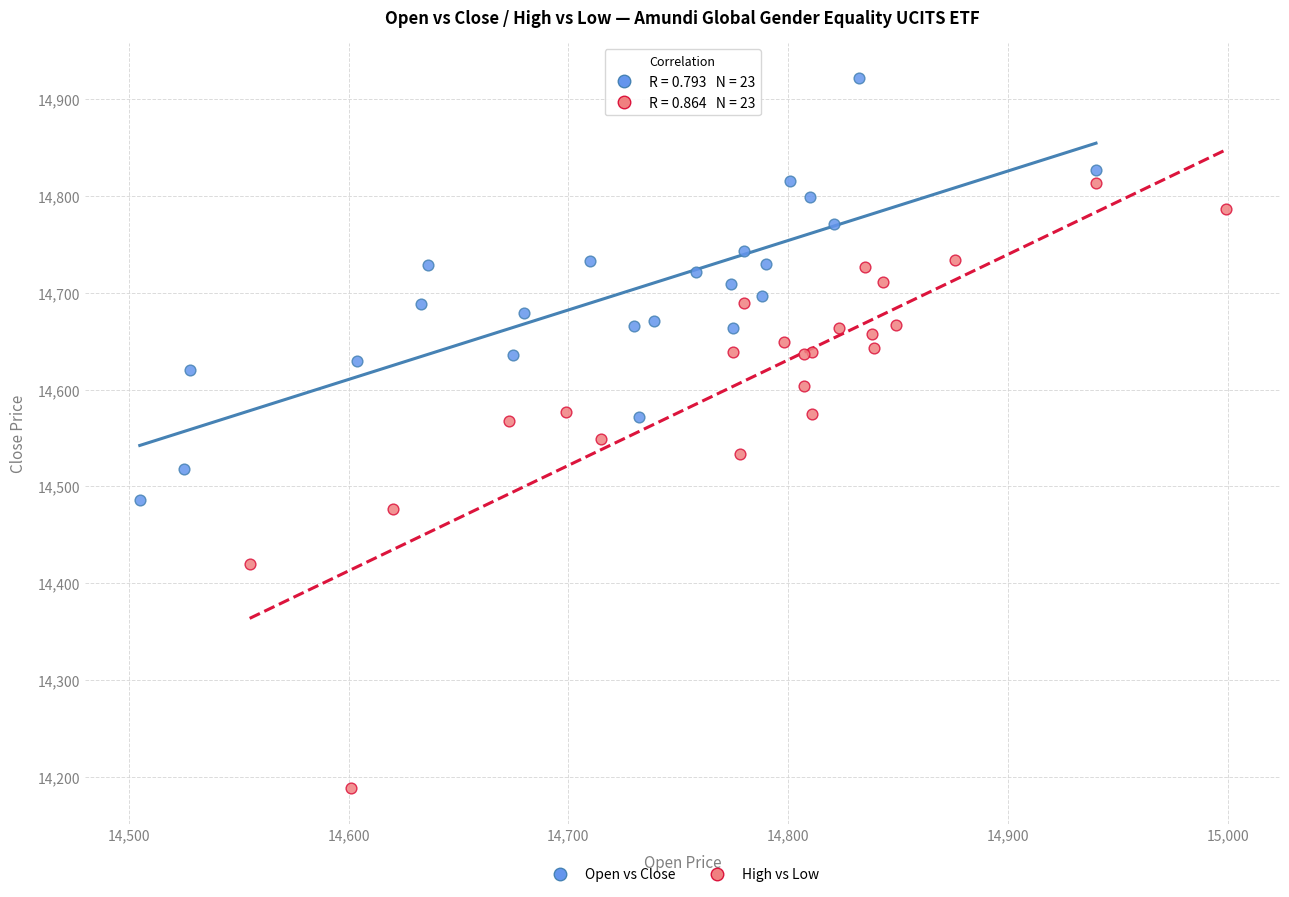

Which series reaches the maximum Y coordinate?

Open vs Close